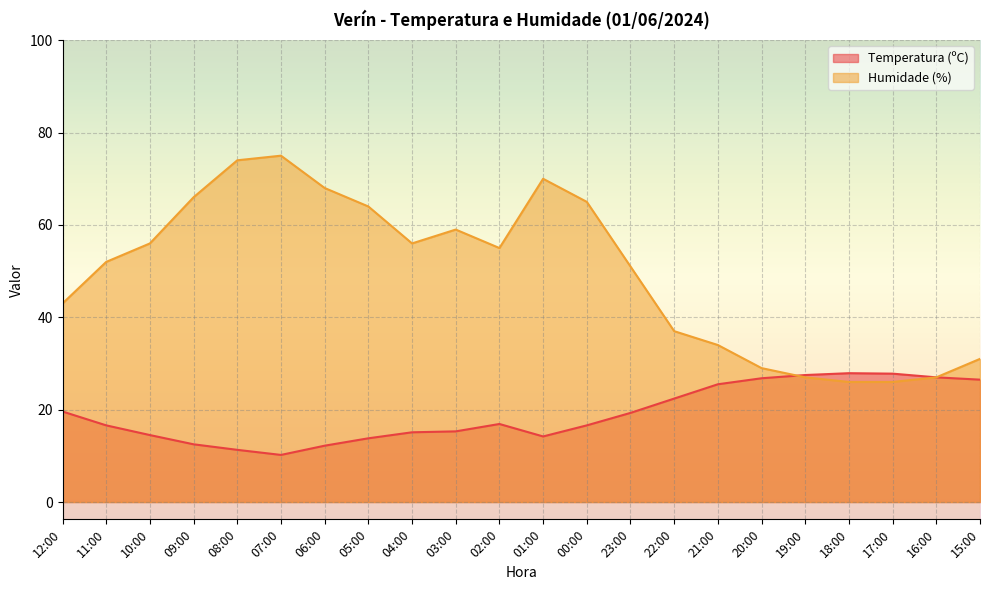

Which series ends up on top after the final intersection of Humidade (%) and Temperatura (ºC)?

Temperatura (ºC)